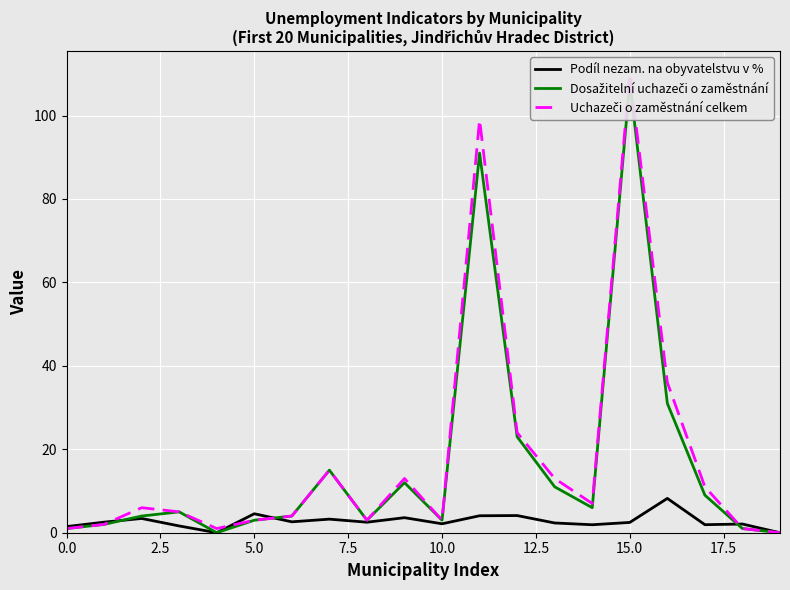

True or false: Uchazeči o zaměstnání celkem and Podíl nezam. na obyvatelstvu v % cross at least once.

True